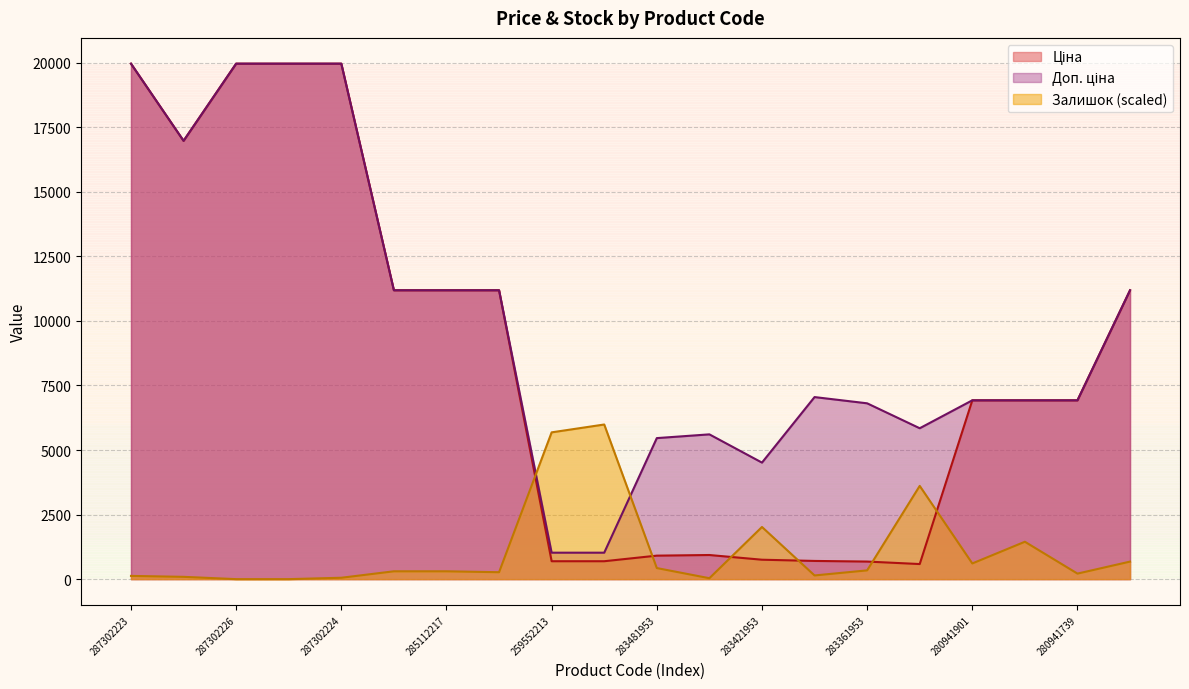

Does the chart have visible grid lines?

Yes